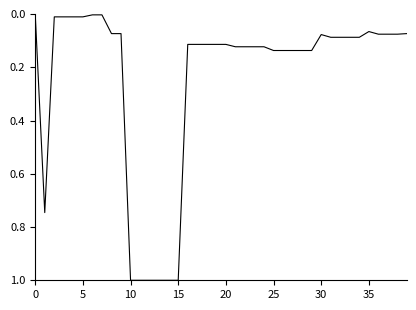

What is the difference between the maximum and minimum values?

1.0